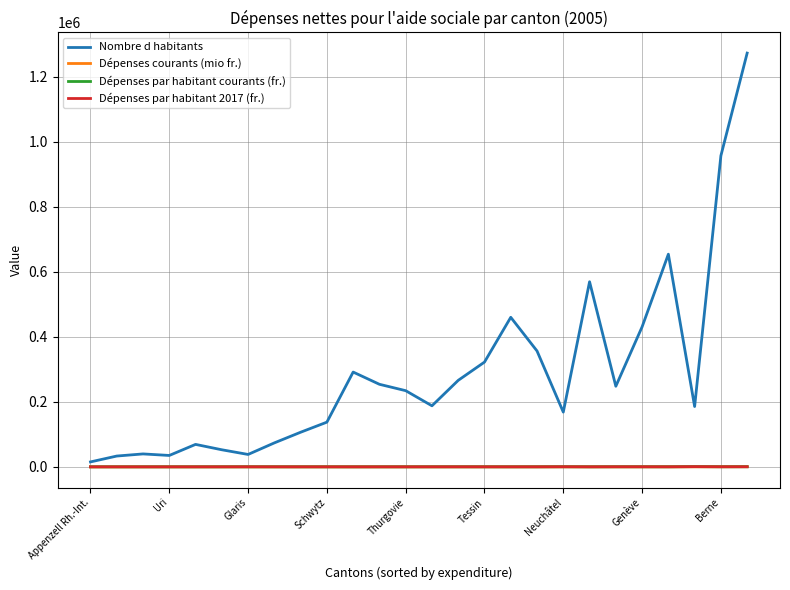

What is the minimum value shown in the chart?

1.1